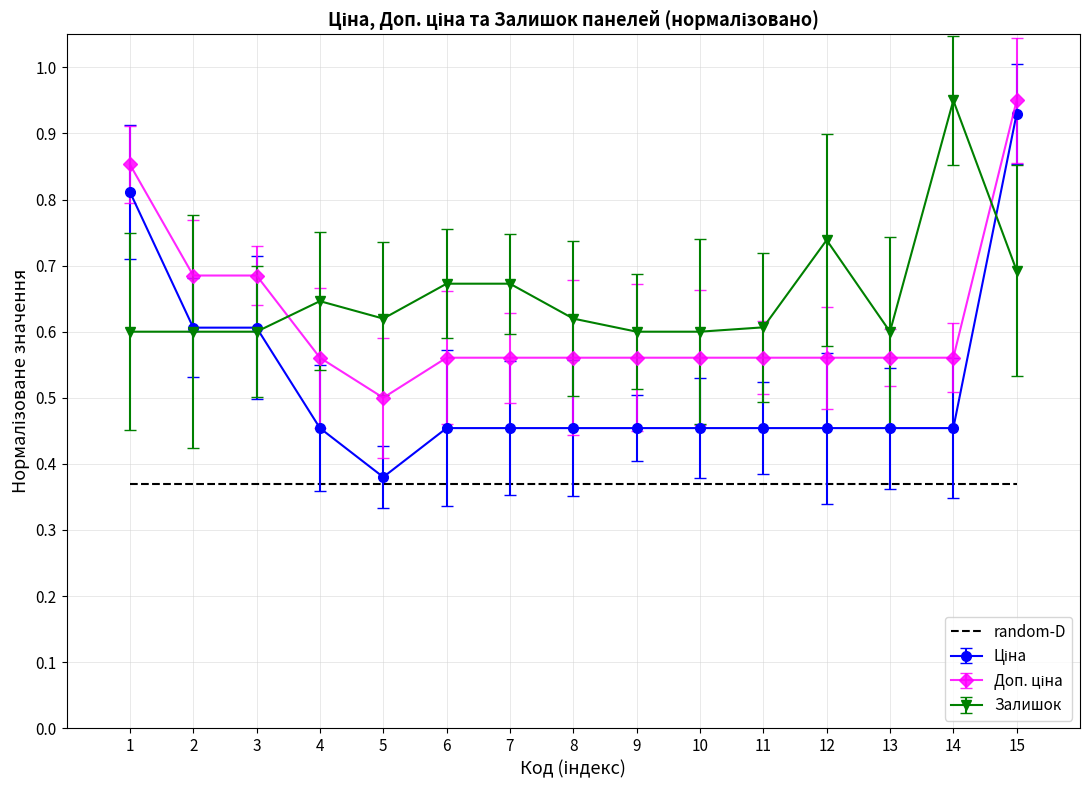

True or false: Залишок and random-D intersect in this chart.

False